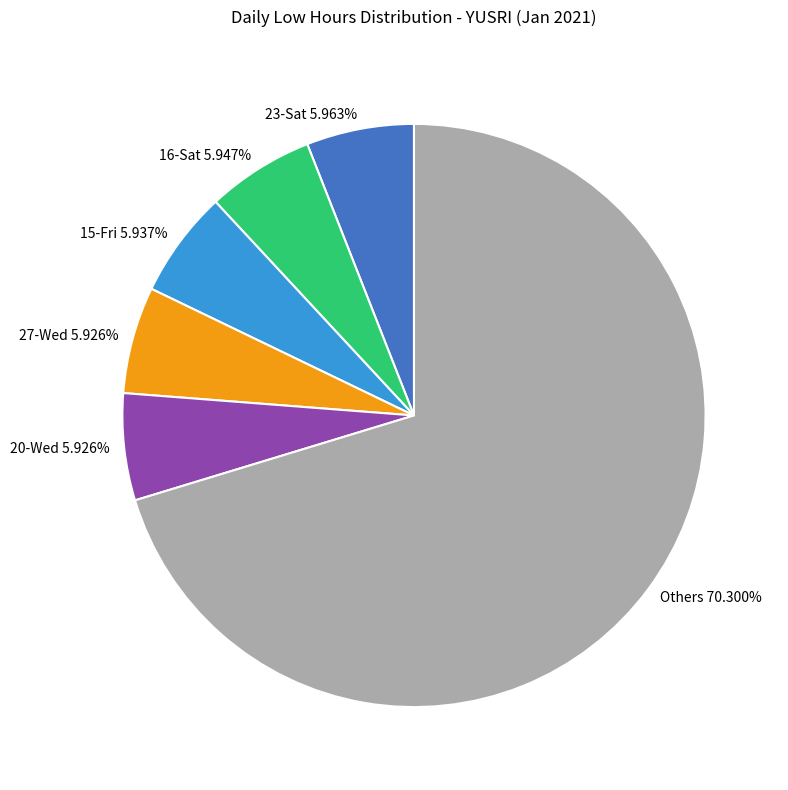

What is the largest slice in the pie chart?

Others 70.300%